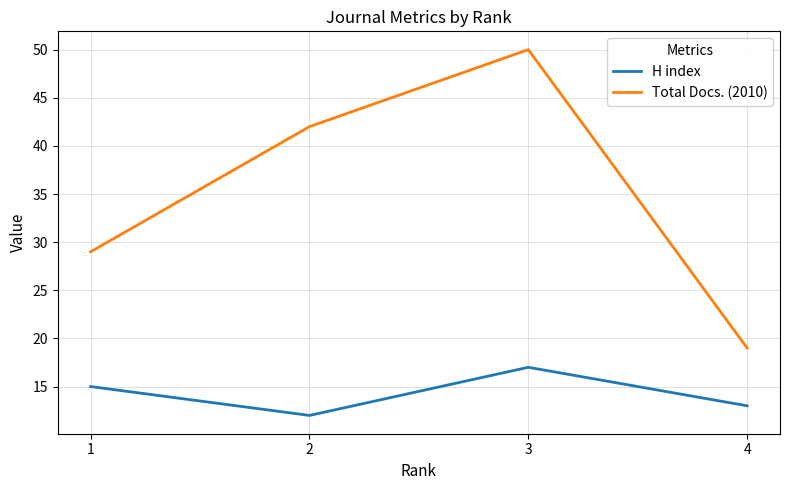

Does the chart have visible grid lines?

Yes